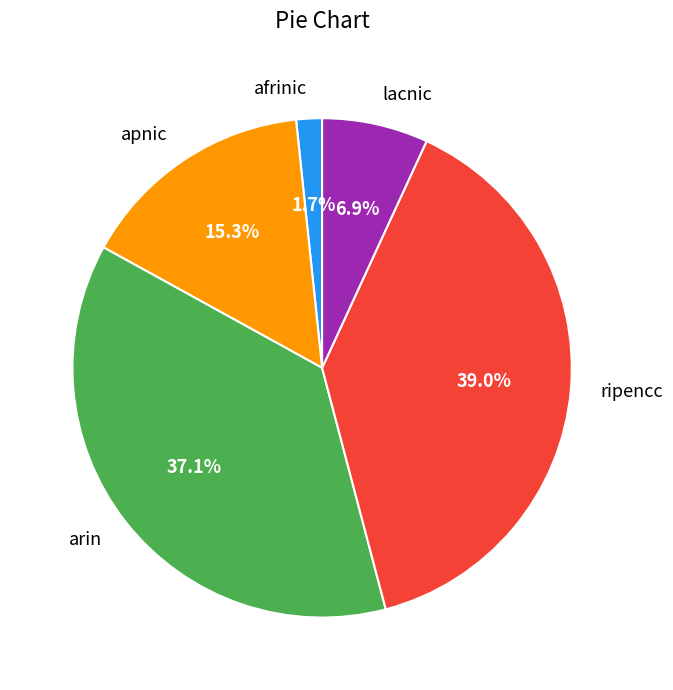

Which slice is the largest?

ripencc